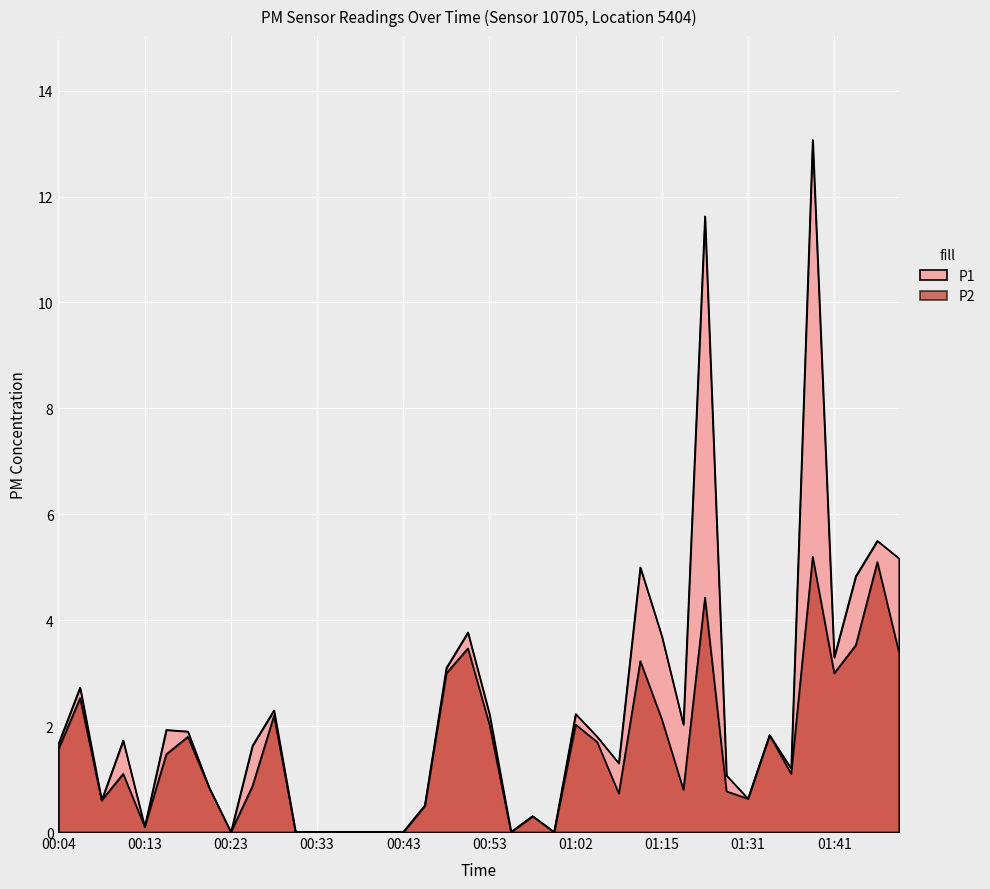

How many lines are shown in the chart?

2